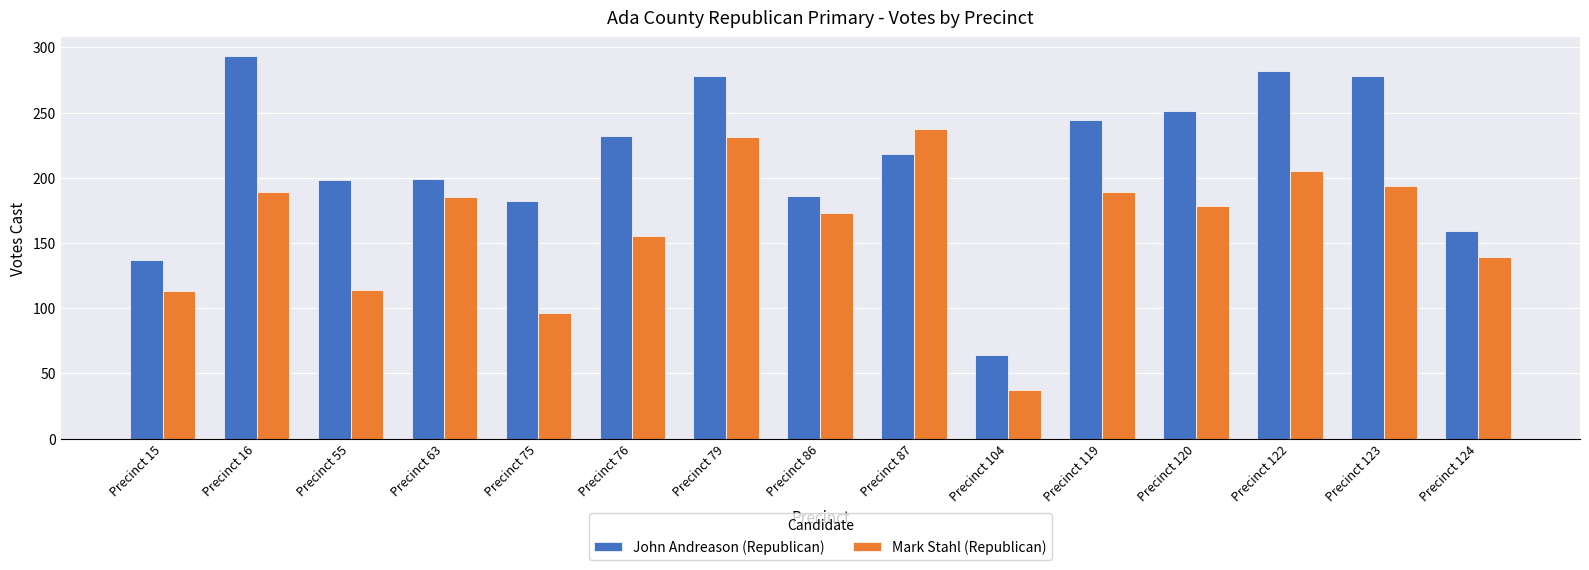

What is the sum of the John Andreason (Republican) values at Precinct 76 and Precinct 87?

450